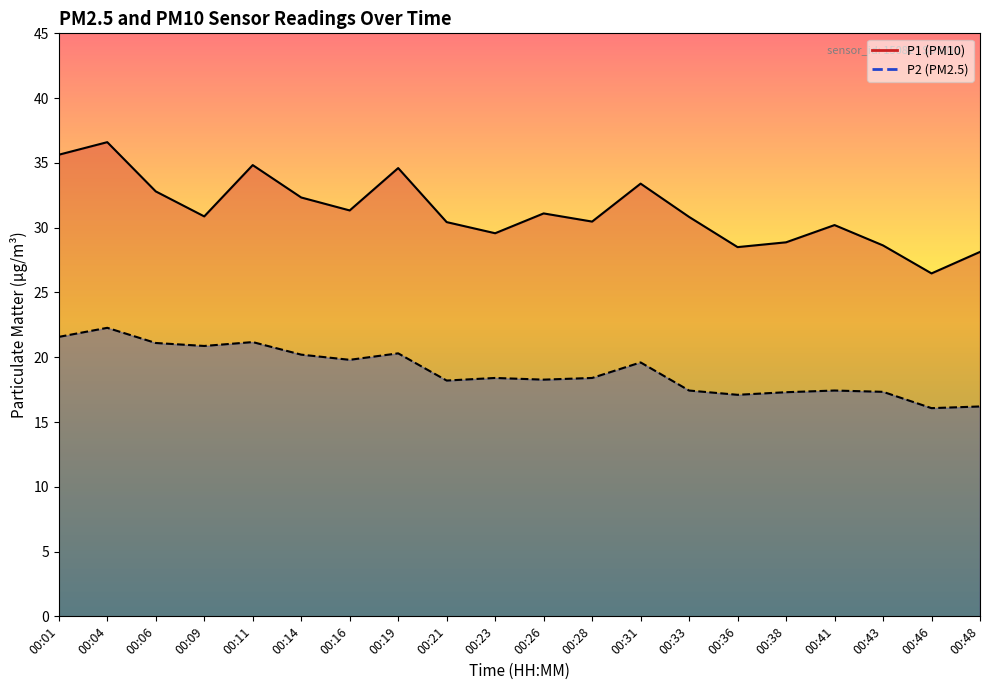

The P1 series shows 12.8 at 00:11. True or false?

False